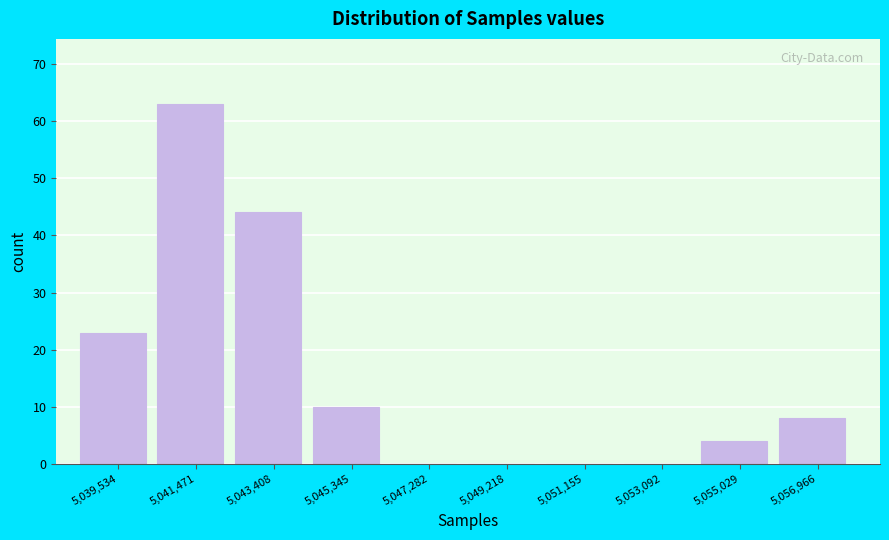

What is the height of the bar covering 5040600 to 5042400 on the x-axis? Neither the bar edges nor the heights are printed on the chart, so give them approximately, as read against the axes.

63